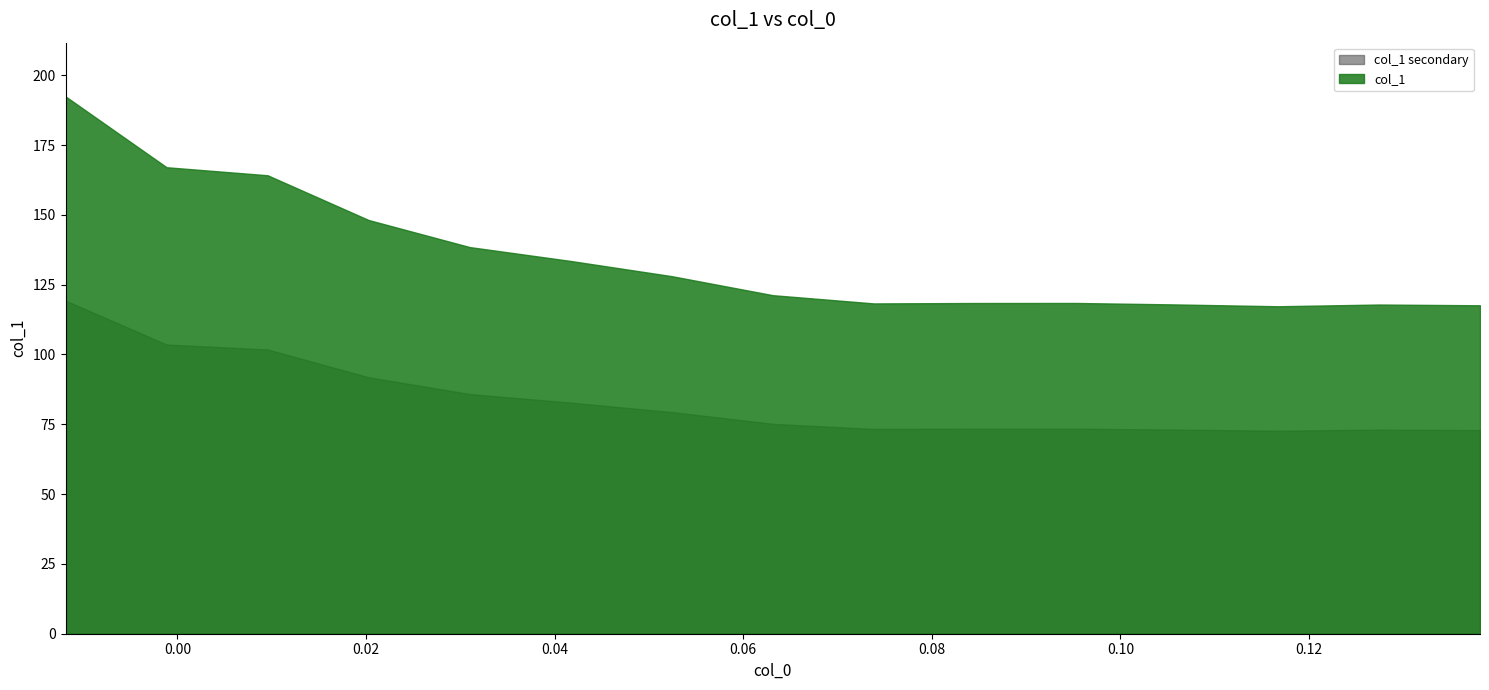

The value at 3 is 99.8. True or false?

False